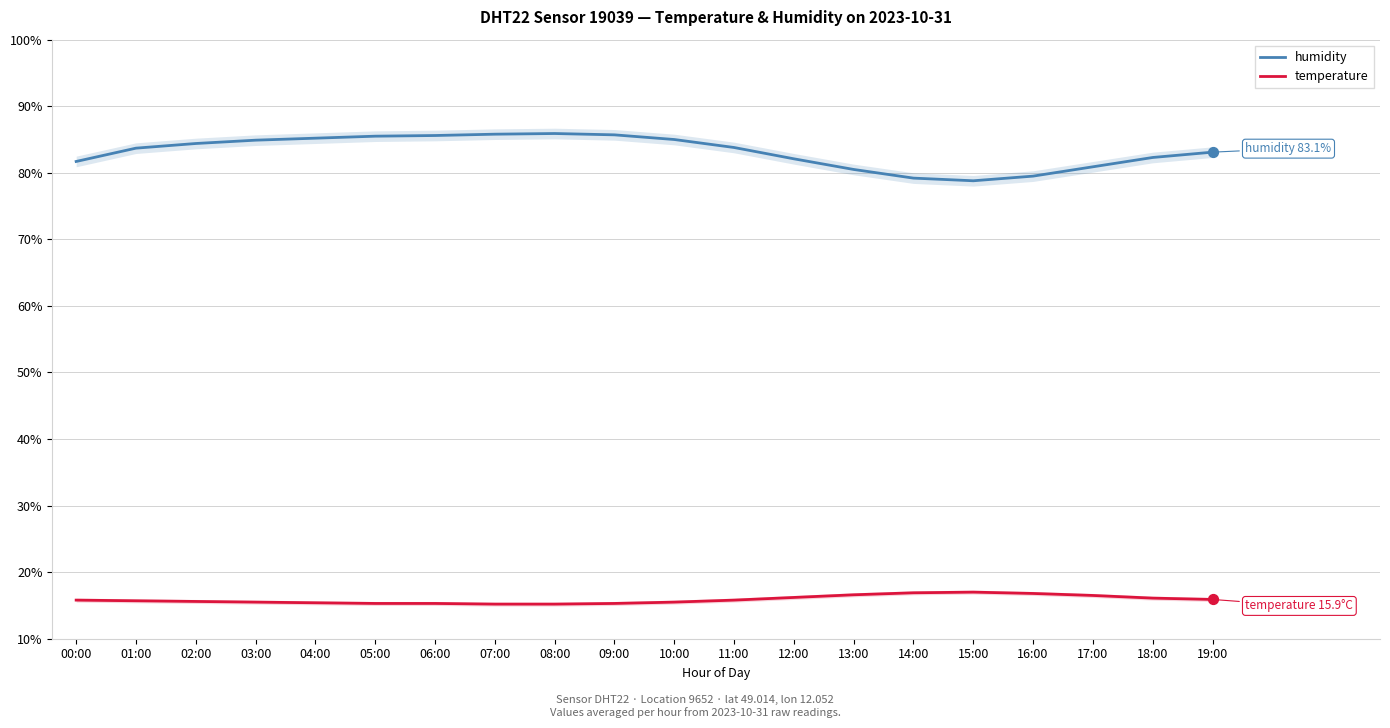

Which series contains the lowest Y value?

temperature